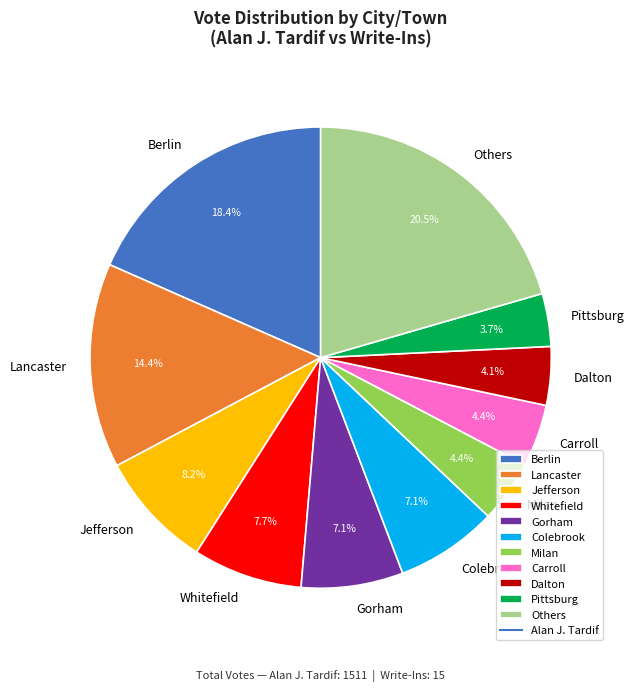

Combined, what portion of the pie is Milan and Pittsburg?

8.1%